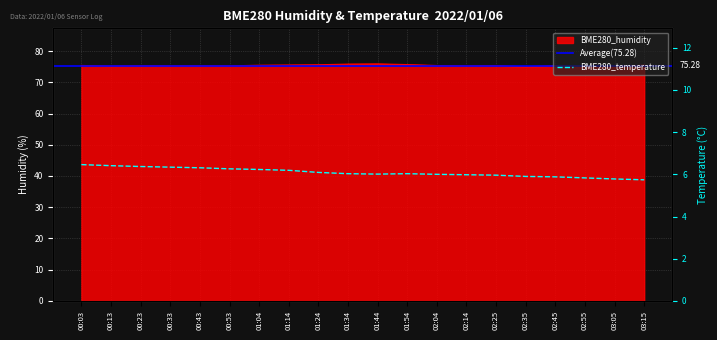

Reading right to left, transcribe all the data shown in this chart.

BME280_humidity: 03:15=75.5	03:05=75.0	02:55=74.7	02:45=75.3	02:35=75.0	02:25=75.3	02:14=75.2	02:04=75.4	01:54=75.7	01:44=75.9	01:34=75.8	01:24=75.6	01:14=75.5	01:04=75.5	00:53=75.3	00:43=75.3	00:33=75.3	00:23=75.3	00:13=75.2	00:03=75.4
BME280_temperature: 03:15=5.7	03:05=5.8	02:55=5.8	02:45=5.9	02:35=5.9	02:25=6.0	02:14=6.0	02:04=6.0	01:54=6.0	01:44=6.0	01:34=6.0	01:24=6.1	01:14=6.2	01:04=6.2	00:53=6.3	00:43=6.3	00:33=6.3	00:23=6.4	00:13=6.4	00:03=6.5